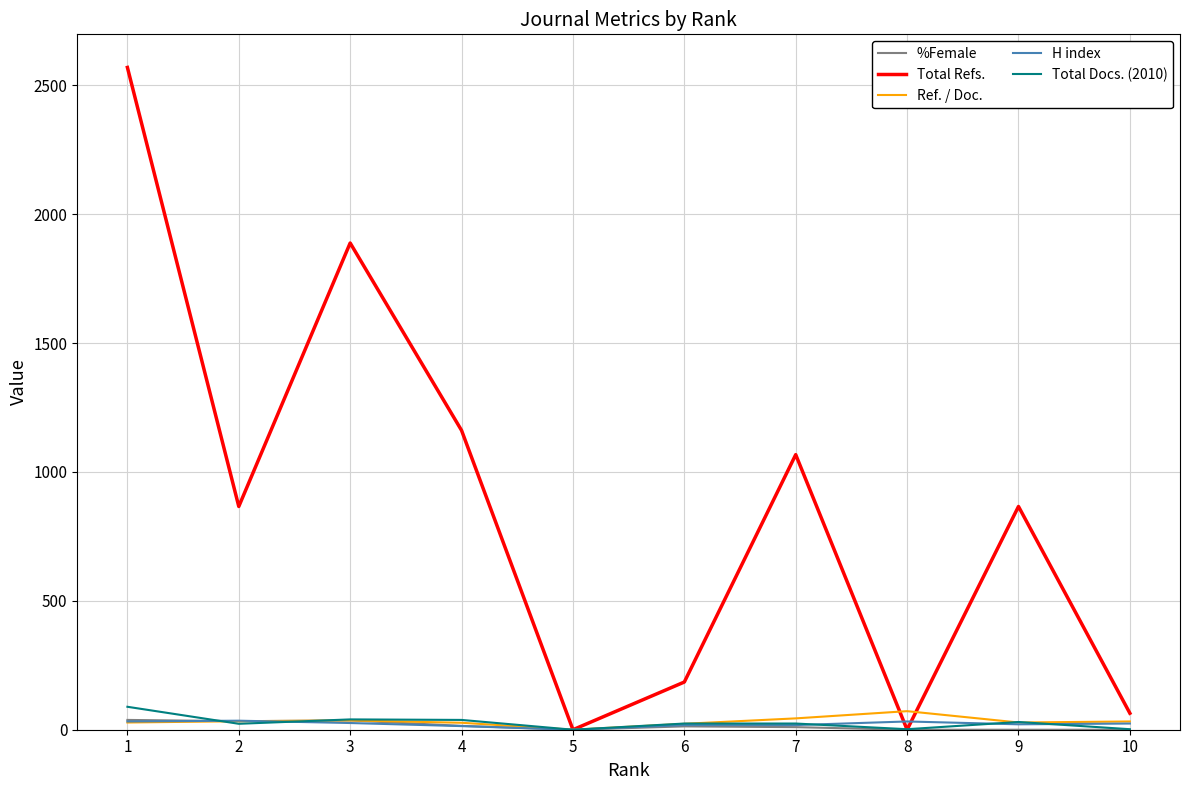

After their last crossing, which series has the higher values: Ref. / Doc. or Total Refs.?

Total Refs.